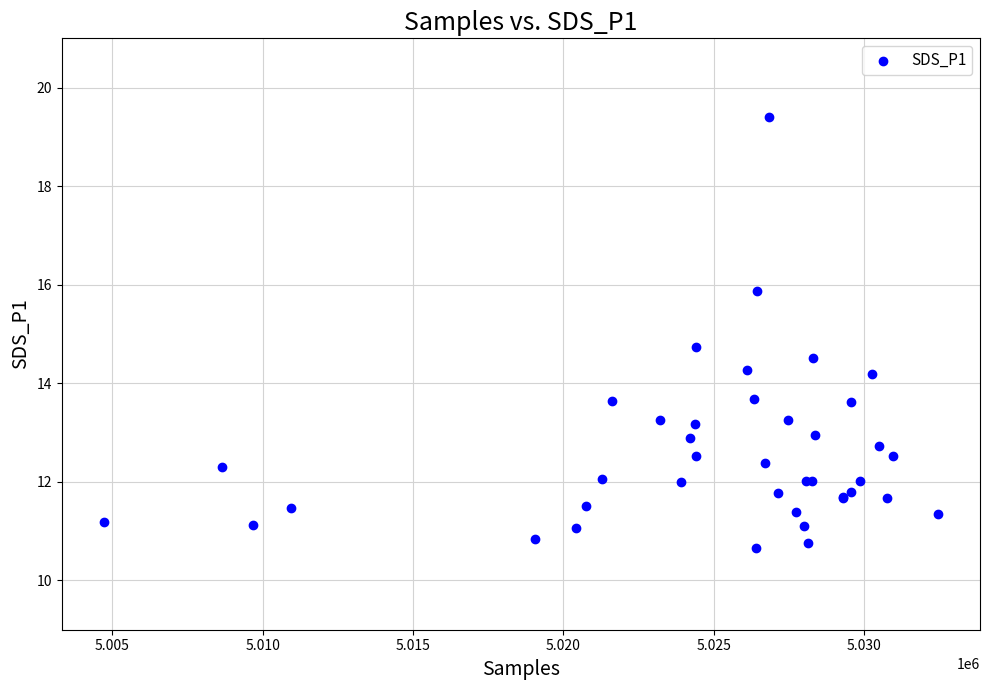

What Y value in the scatter plot is closest to 15?

14.7